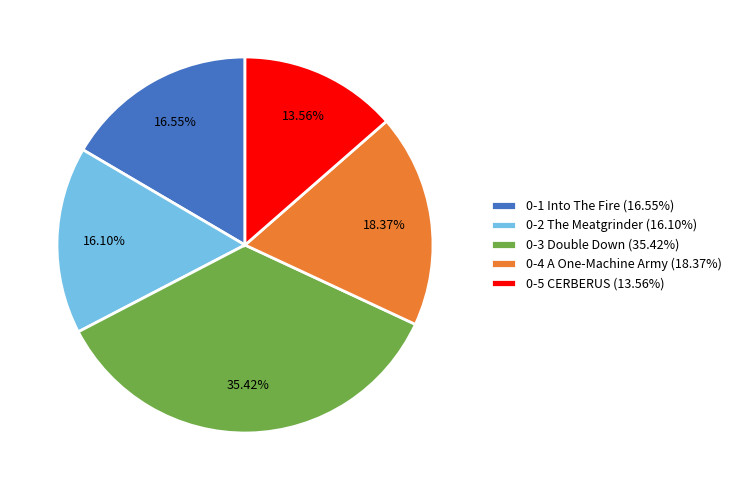

What is the total percentage of 0-4 A One-Machine Army and 0-2 The Meatgrinder?

34.5%